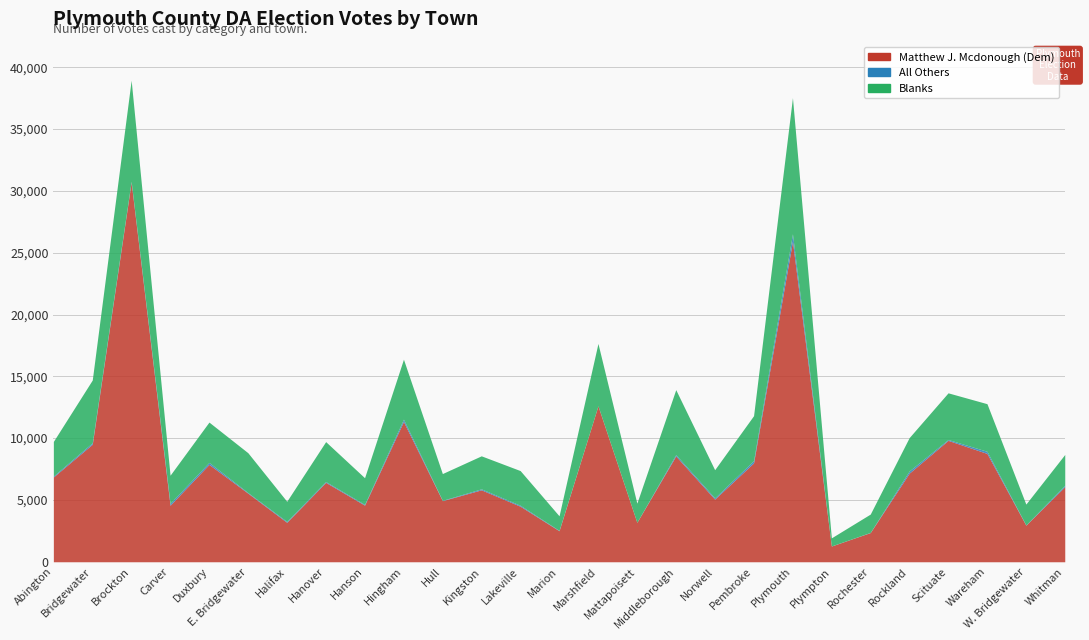

True or false: Blanks and Matthew J. Mcdonough (Dem) cross at least once.

False